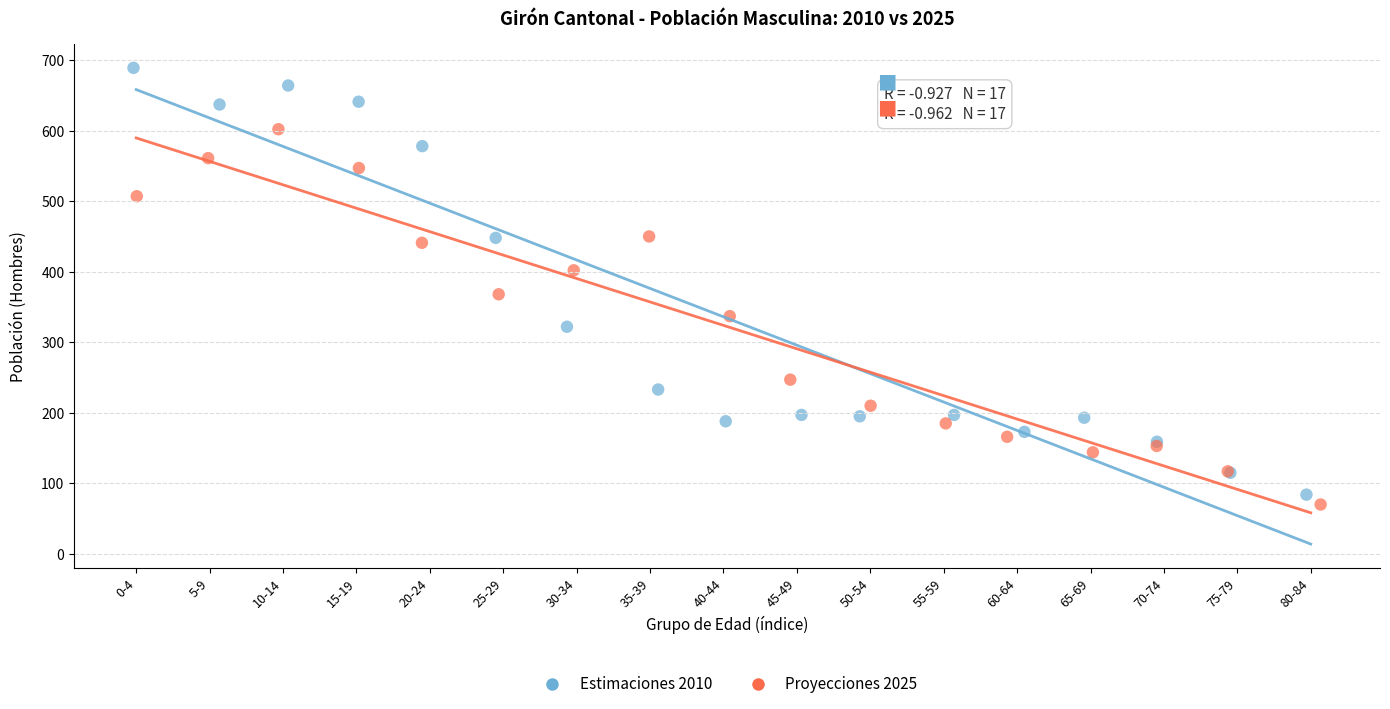

Which series has the widest spread of Y values?

Estimaciones 2010